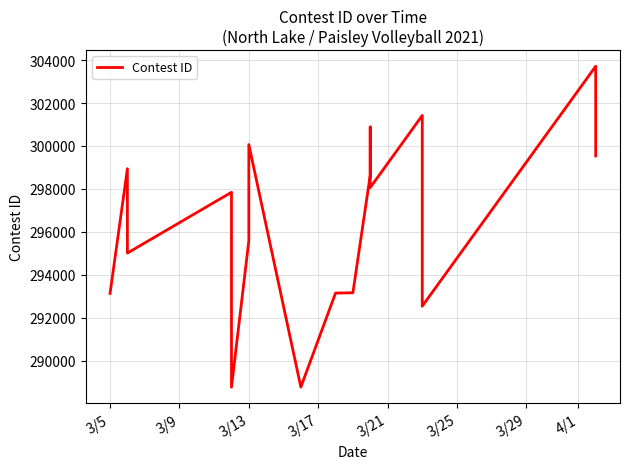

Does the chart have visible grid lines?

Yes